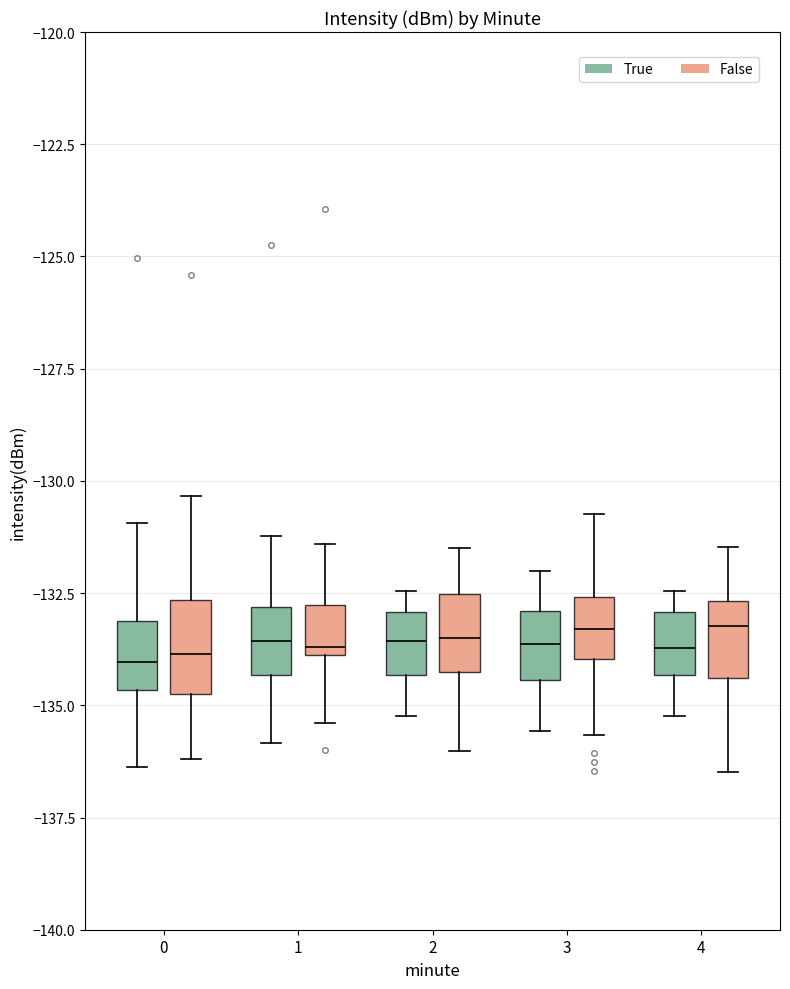

Reading left to right, read every box against the y-axis: the position of its median line, the range the box covers, and the ends of its whiskers. The values are not printed on the chart, so give them approximately, as read against the axis.

0 (True): median -134.0, box -134.5 to -133.0, whiskers -136.5 to -131.0
0 (False): median -134.0, box -134.5 to -132.5, whiskers -136.0 to -130.5
1 (True): median -133.5, box -134.5 to -133.0, whiskers -136.0 to -131.0
1 (False): median -133.5, box -134.0 to -133.0, whiskers -135.5 to -131.5
2 (True): median -133.5, box -134.5 to -133.0, whiskers -135.0 to -132.5
2 (False): median -133.5, box -134.0 to -132.5, whiskers -136.0 to -131.5
3 (True): median -133.5, box -134.5 to -133.0, whiskers -135.5 to -132.0
3 (False): median -133.5, box -134.0 to -132.5, whiskers -135.5 to -130.5
4 (True): median -133.5, box -134.5 to -133.0, whiskers -135.0 to -132.5
4 (False): median -133.0, box -134.5 to -132.5, whiskers -136.5 to -131.5